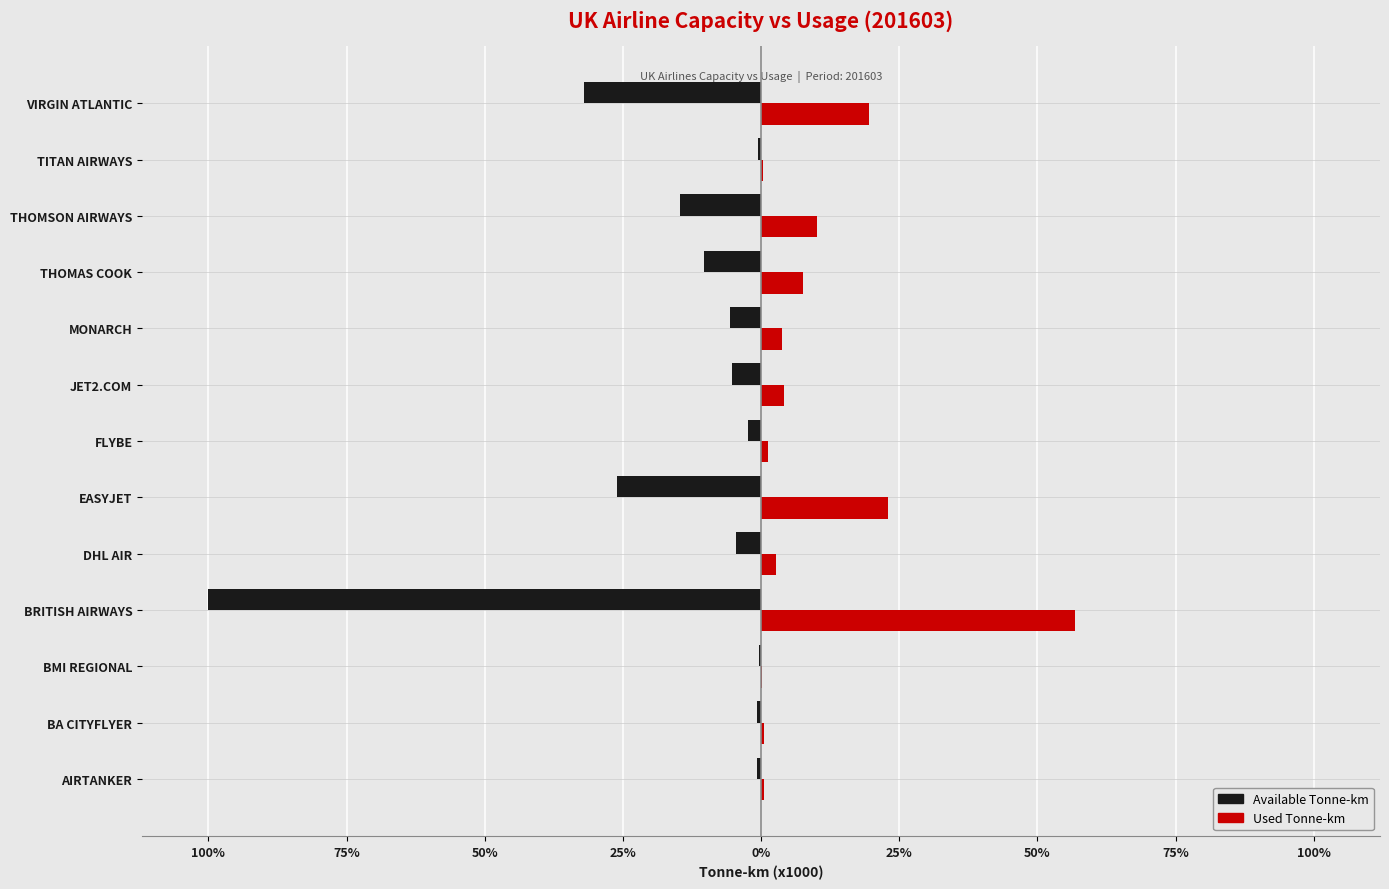

What is the value of the available_tonne_km_x1000 bar at the 6th from the left?

-25131412